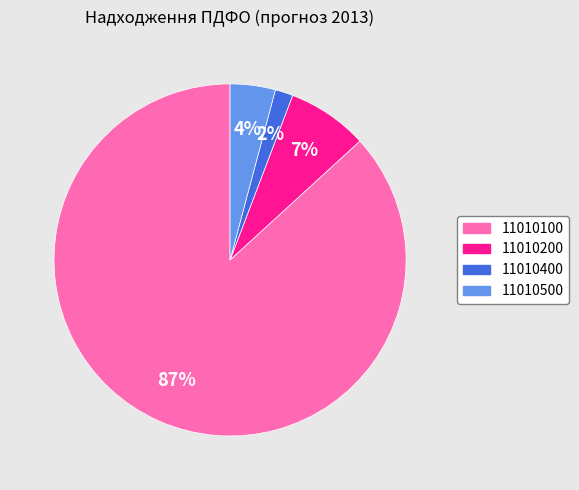

To the nearest percent, what is the combined percentage of 11010100 and 11010200?

94%